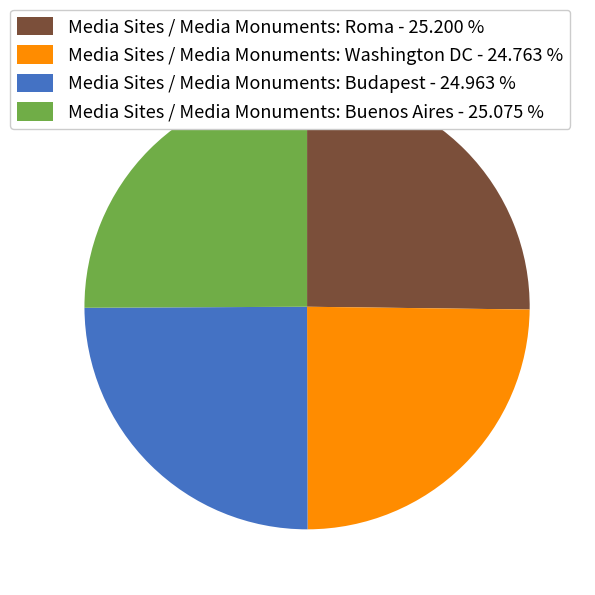

Is there any slice that represents more than half of the pie?

No